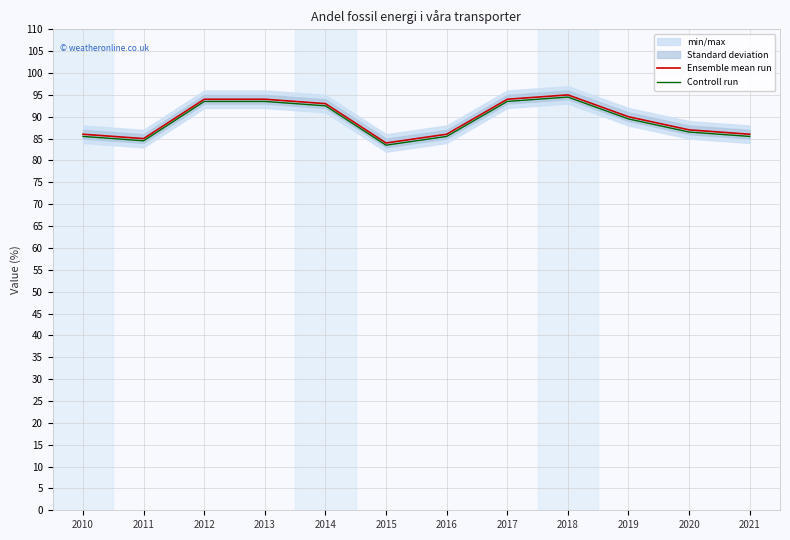

Count the number of categories in the chart.

12